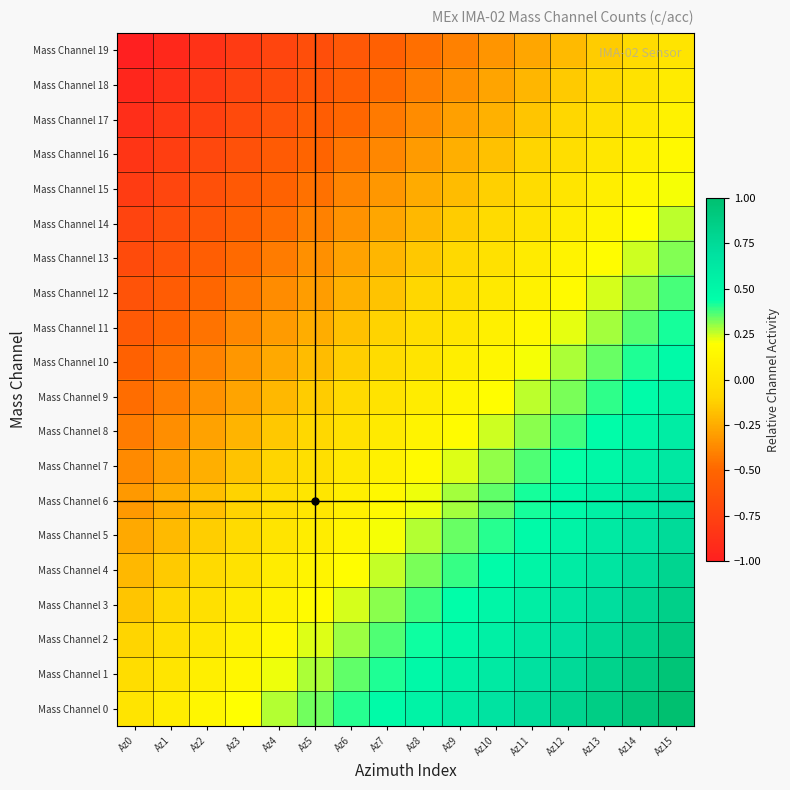

What is the greatest value displayed?

1.0